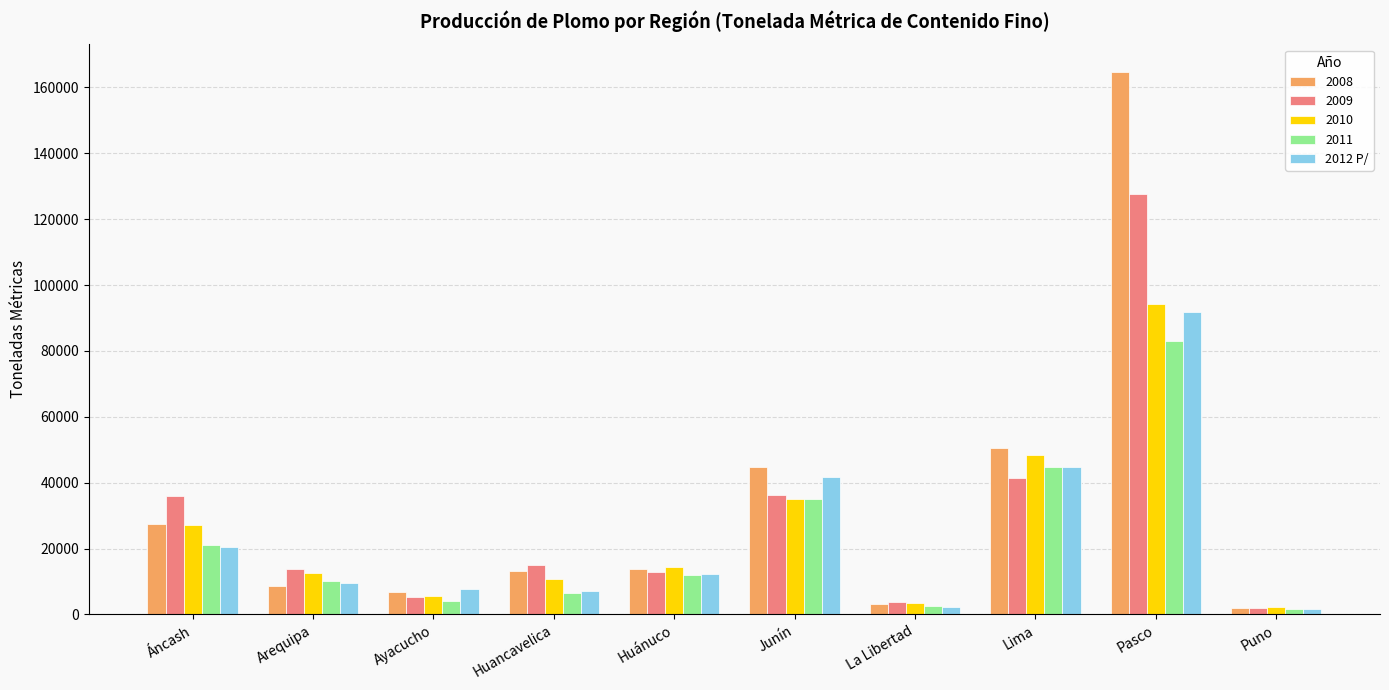

Which label corresponds to the largest value in the chart?

Pasco